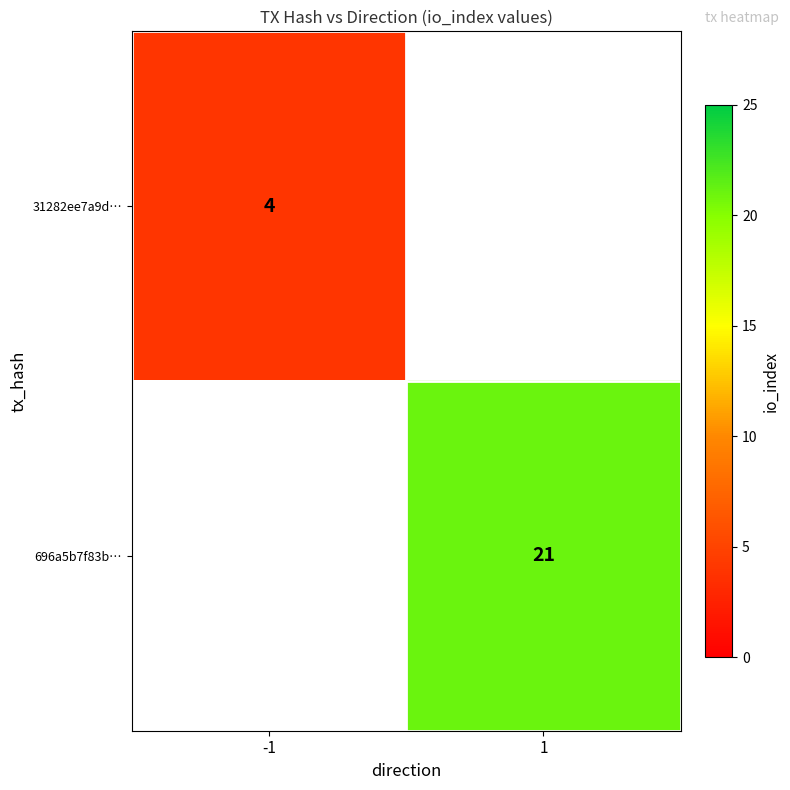

True or false: 696a5b7f83b… has a value of 6 at 1.

False